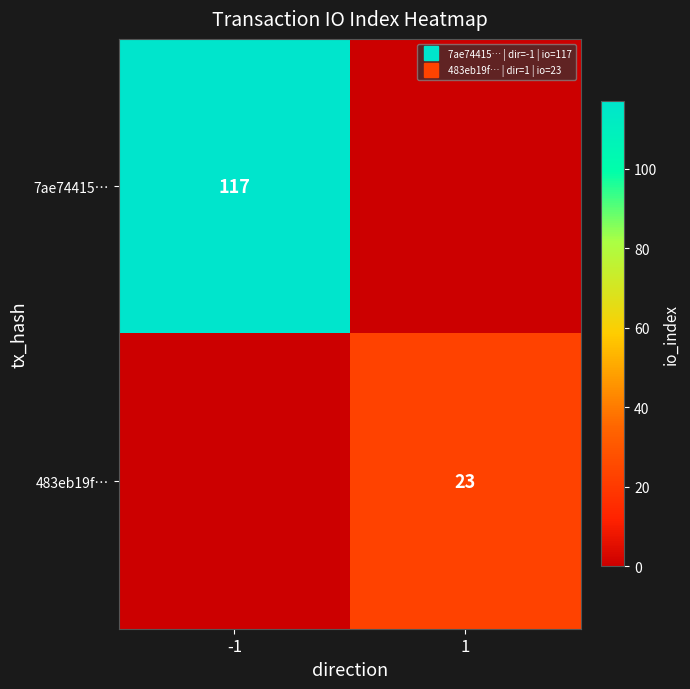

At which label does 483eb19f… reach its minimum?

-1